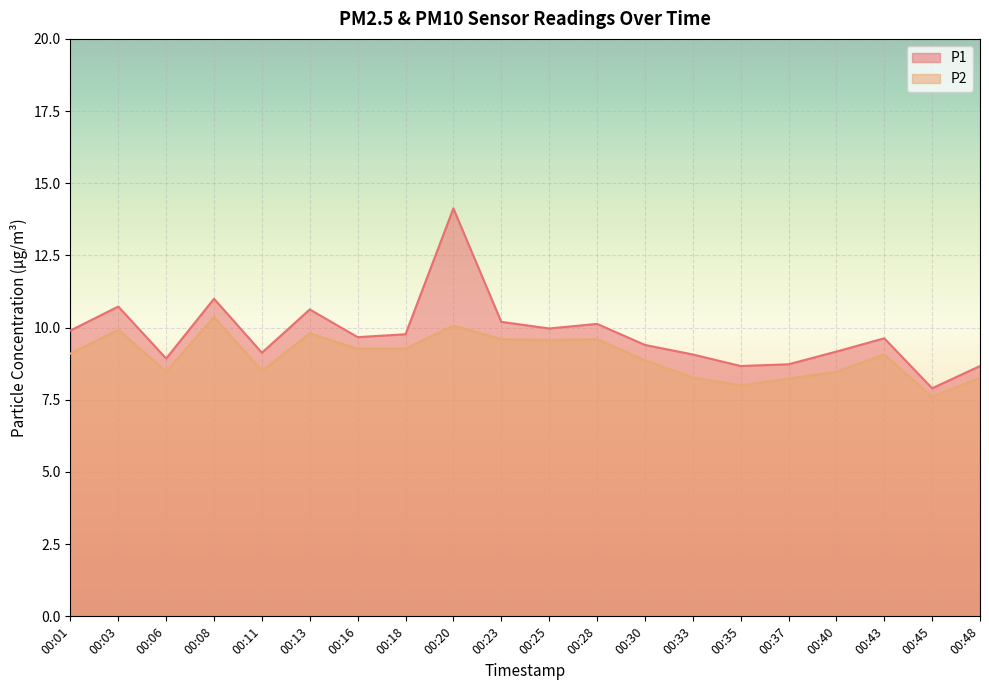

How many data points in P1 are less than 9?

5